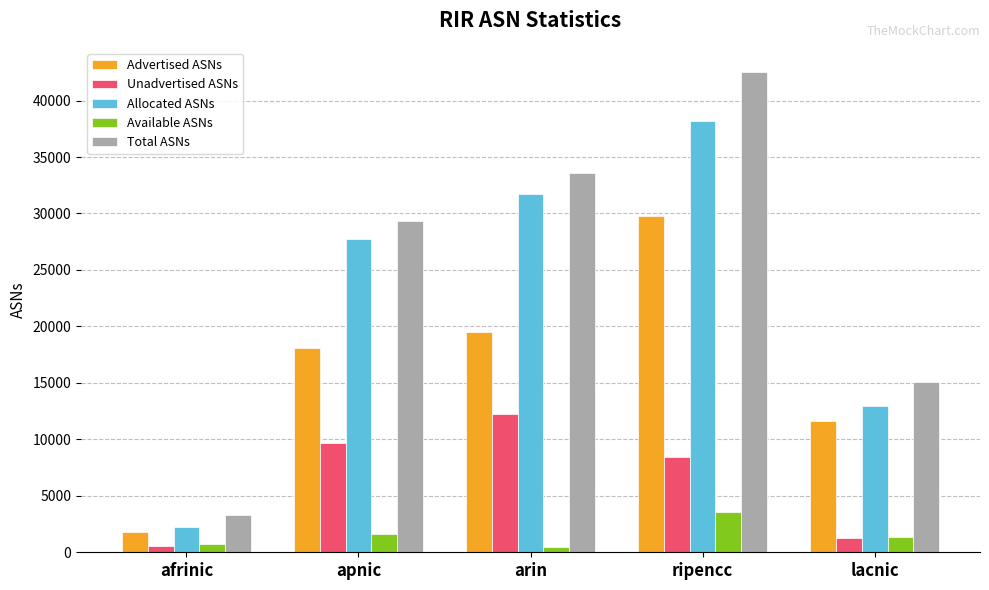

Rank the series at ripencc from lowest to highest value.

Available ASNs, Unadvertised ASNs, Advertised ASNs, Allocated ASNs, Total ASNs